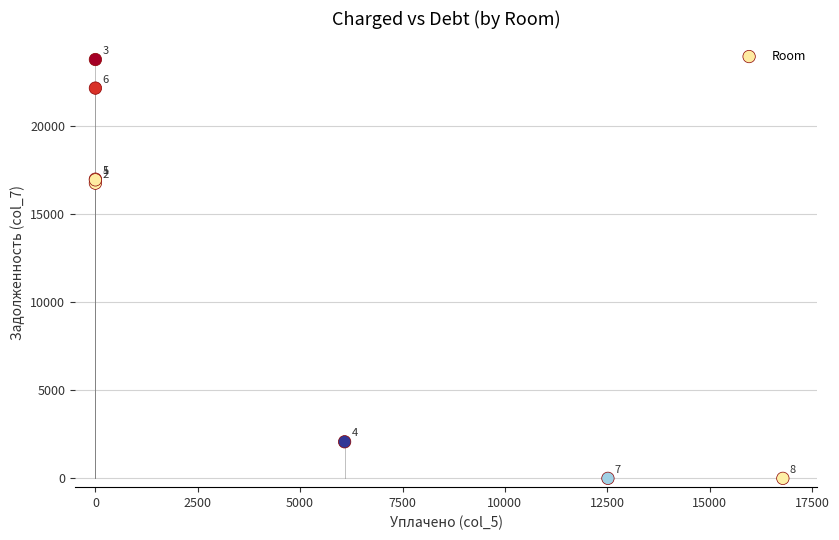

What Y value in the scatter plot is closest to 11884?

16751.3